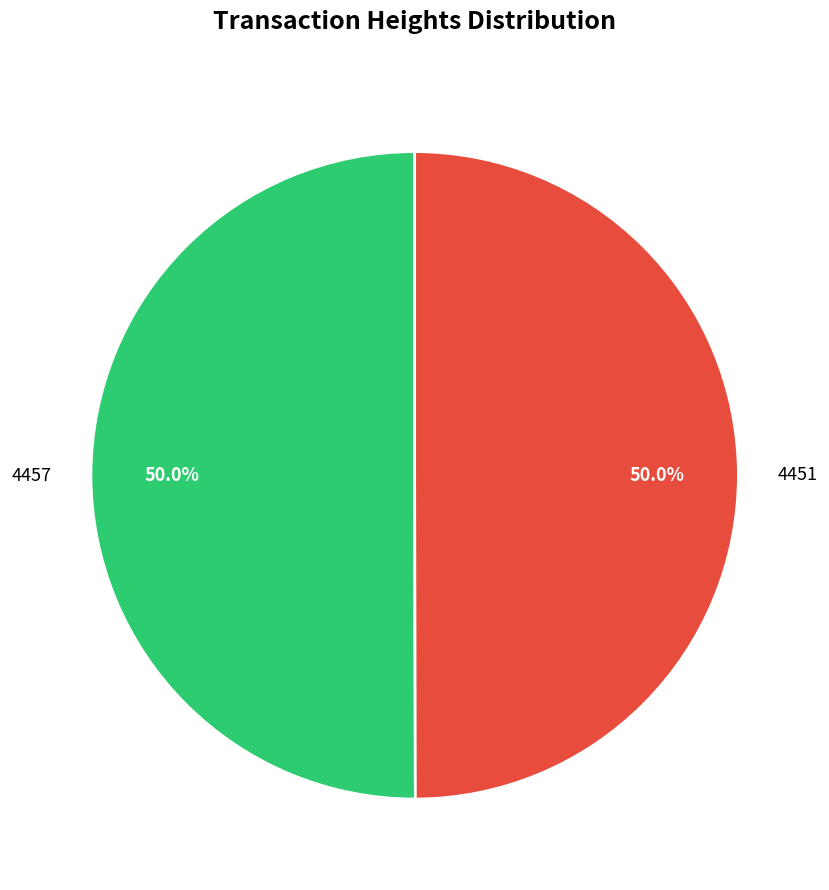

To the nearest percent, what is the average slice percentage?

50%